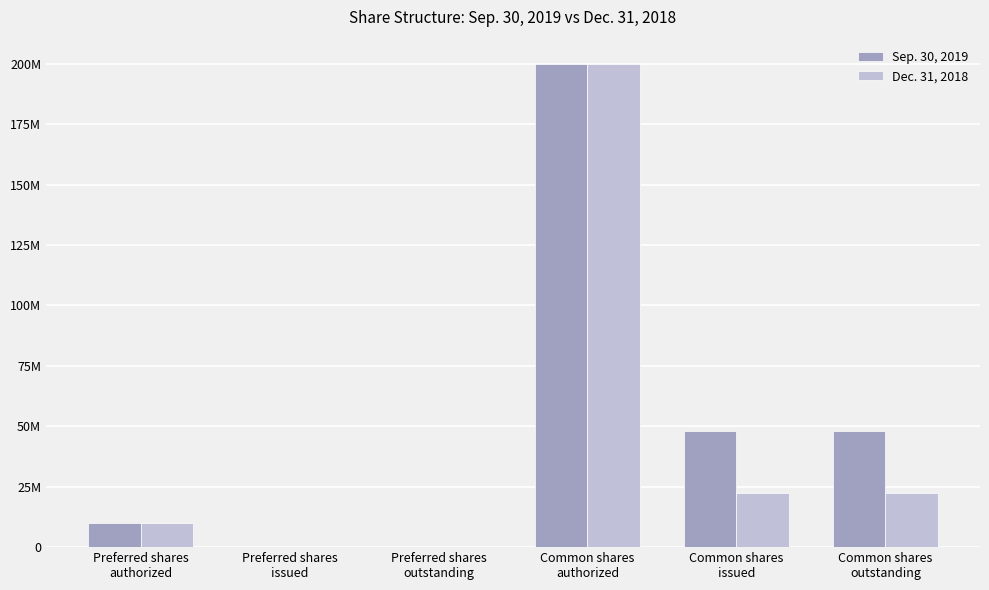

List the series in order of their overall mean, lowest first.

Dec. 31, 2018, Sep. 30, 2019